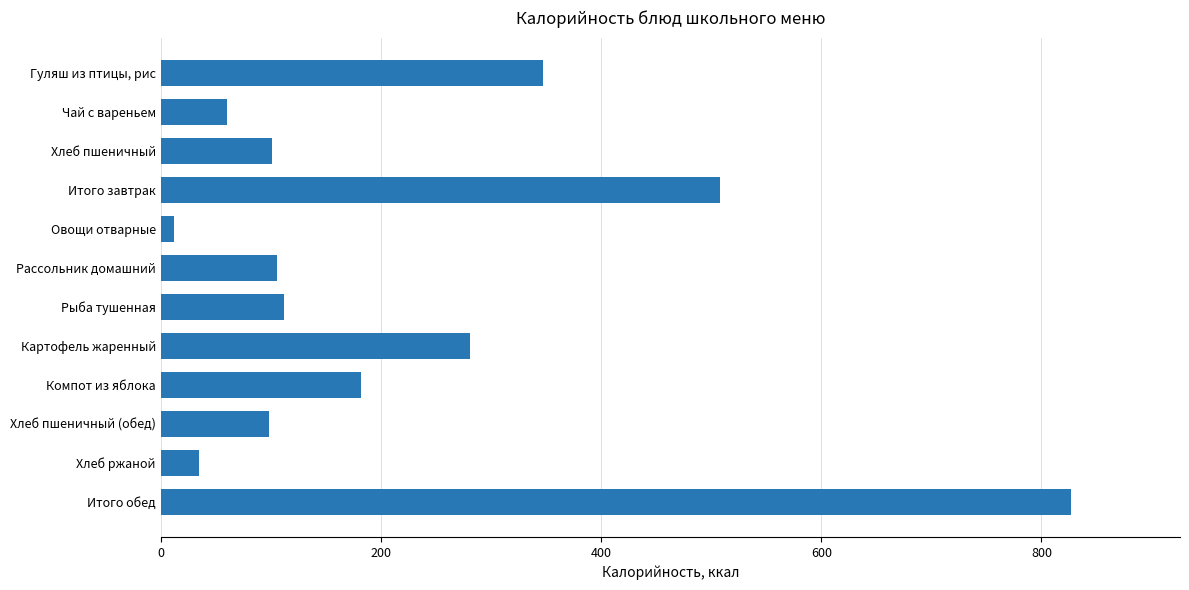

Is it true that the value at Компот из яблока is 182.0?

True